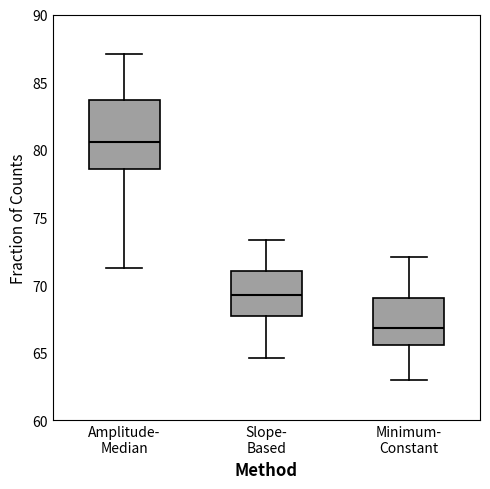

Which box has the lowest median line?

Minimum- Constant